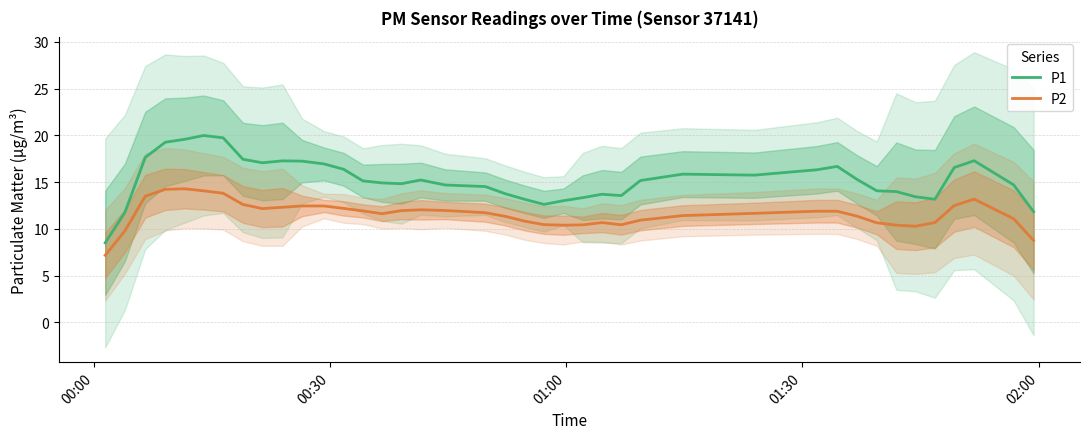

True or false: P2 and P1 cross at least once.

False